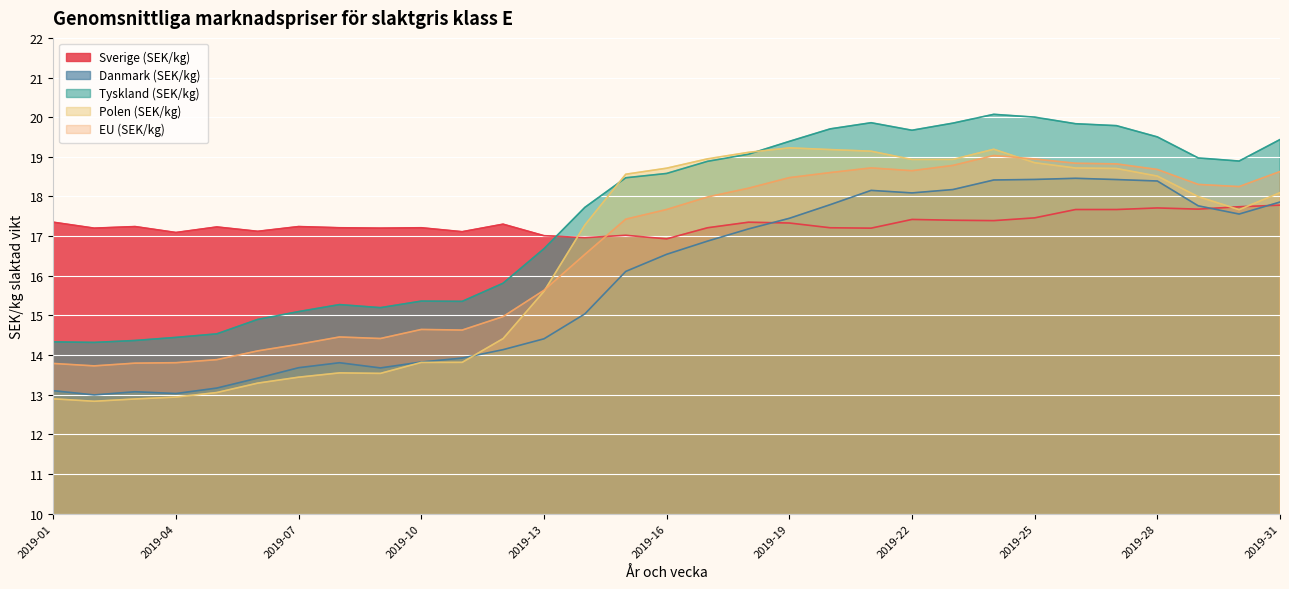

What is the maximum value shown in the chart?

20.1